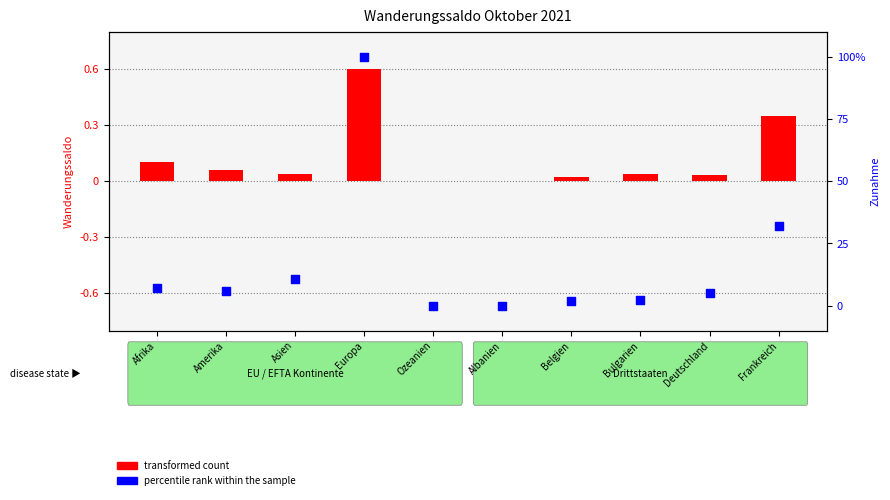

Which series reaches the minimum Y coordinate?

transformed count